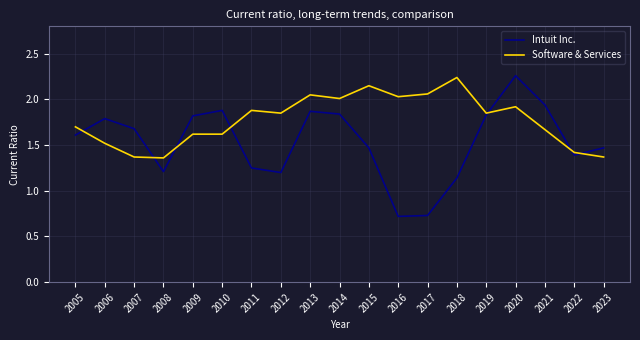

Which category has the highest value in the Software & Services series?

2018